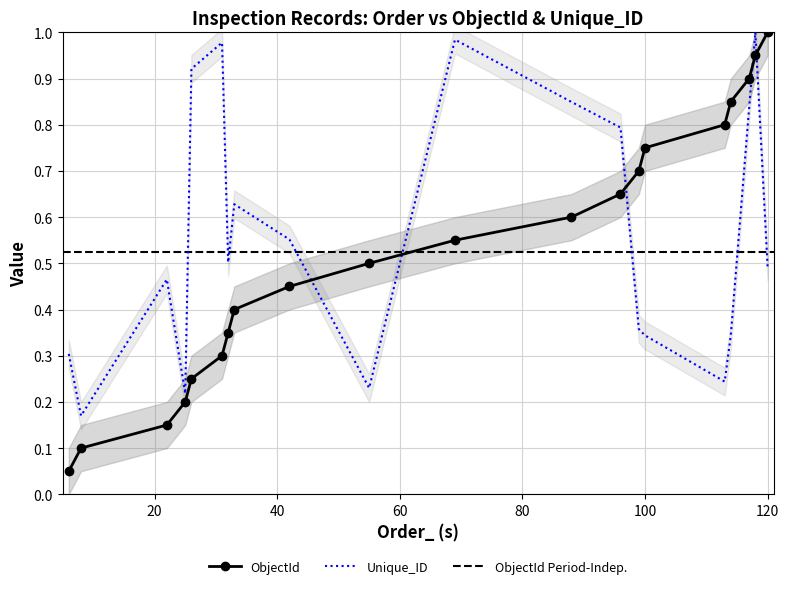

What is the total value across all series at 33?

1.0